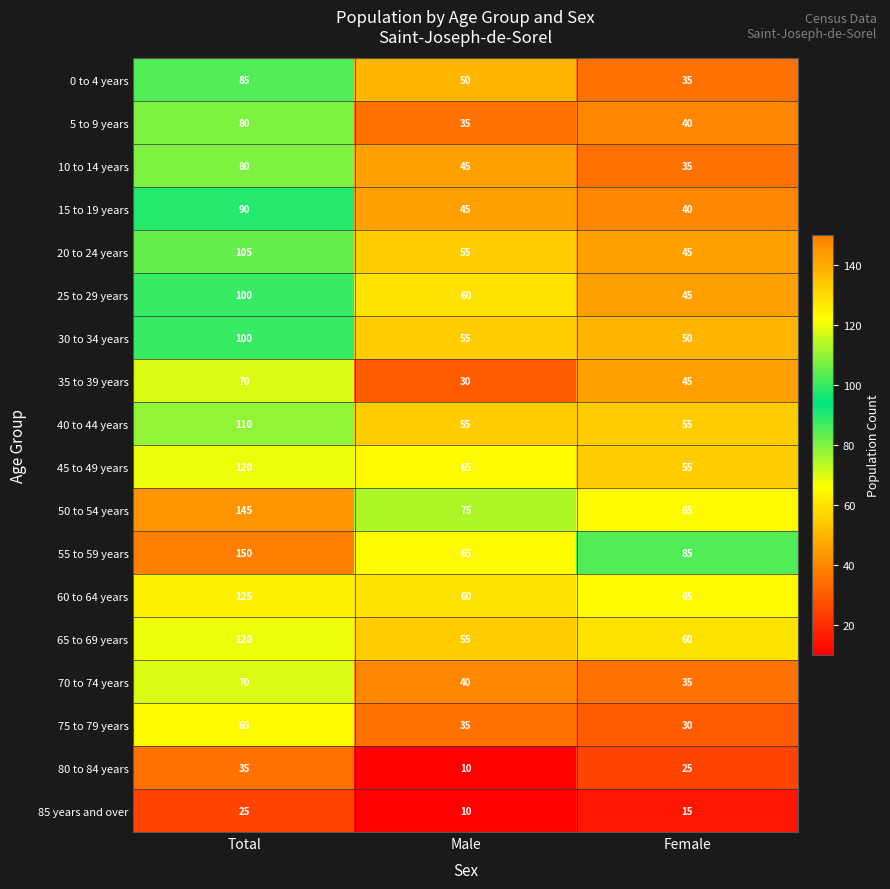

What is the difference between the highest and lowest values at Female?

70